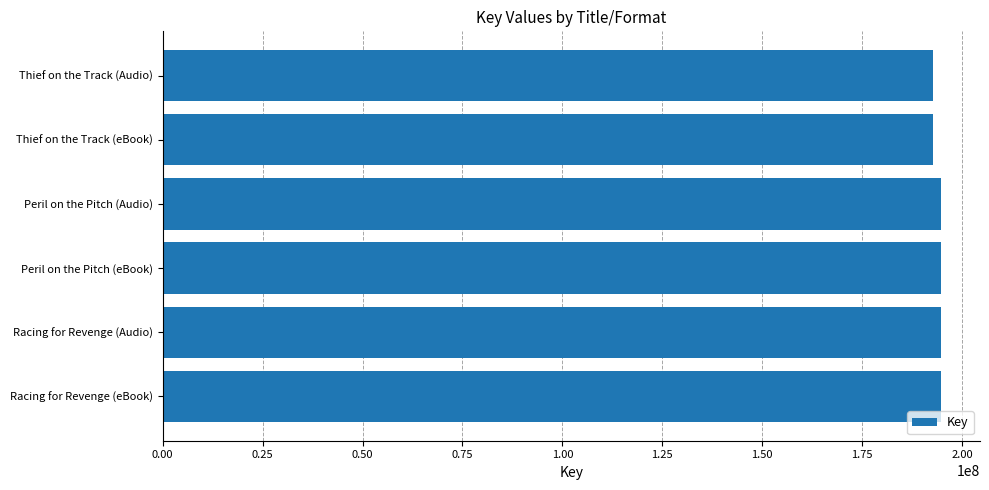

What is the smallest value displayed?

192720970